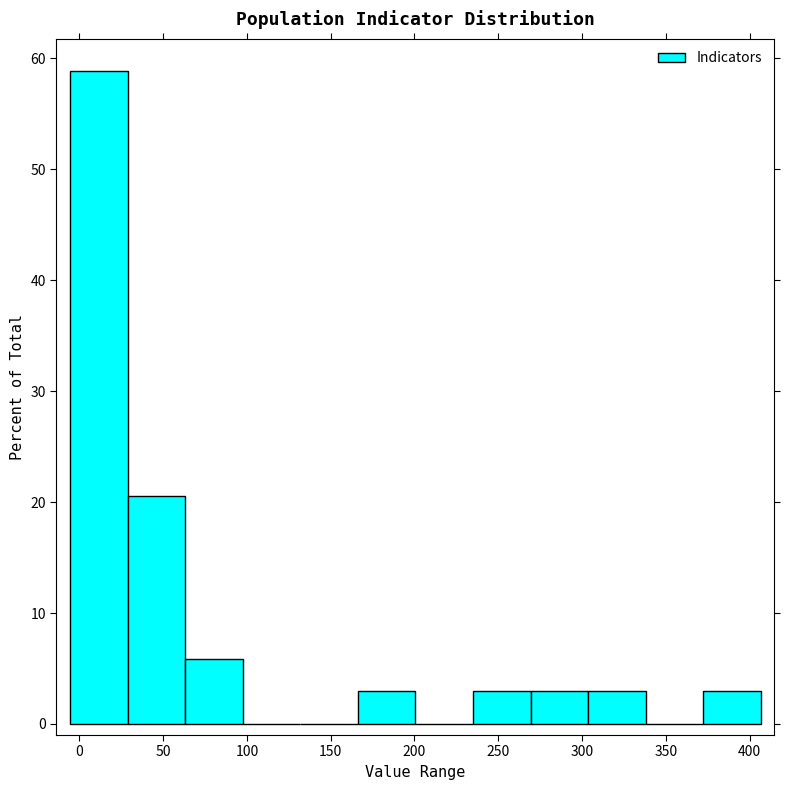

Which range on the x-axis has the tallest bar?

-5 to 30